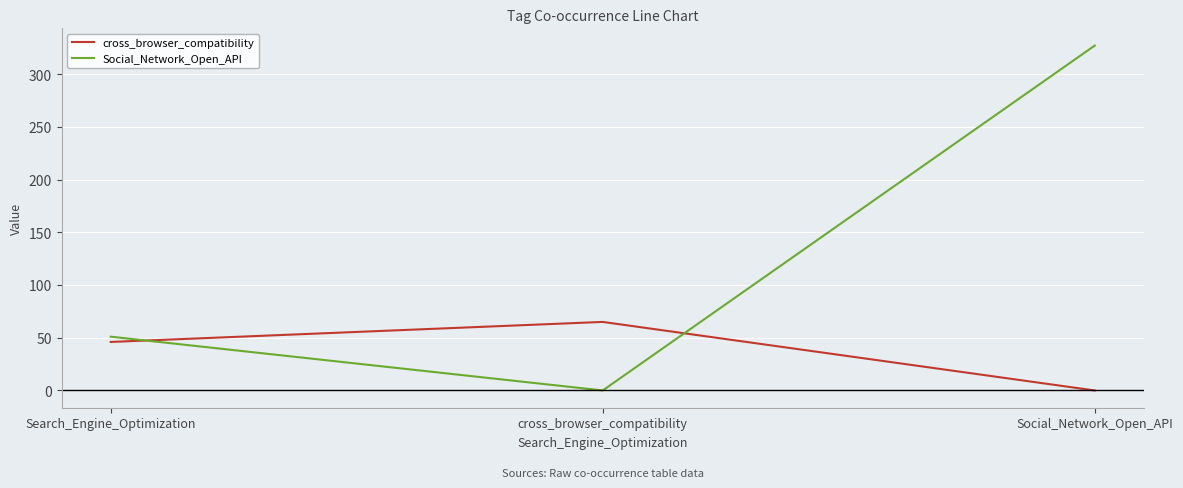

What is the sum of the cross_browser_compatibility values at cross_browser_compatibility and Social_Network_Open_API?

65